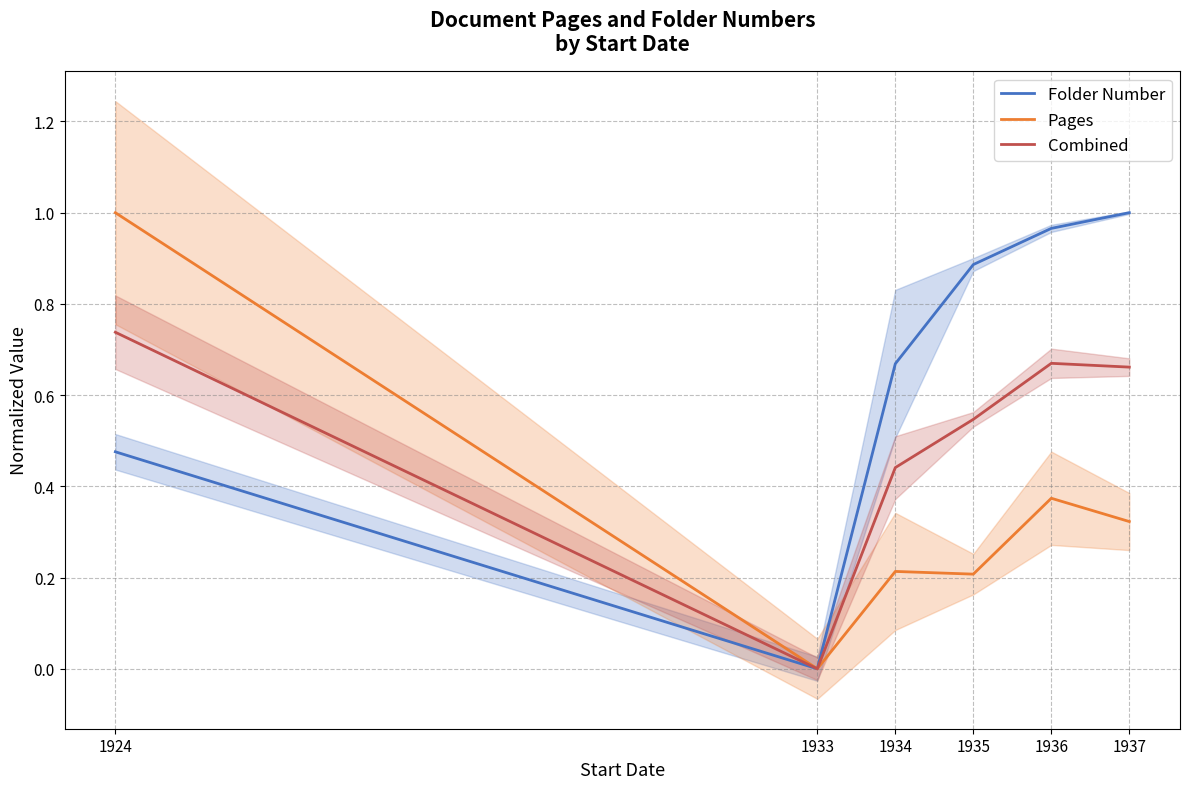

What is the difference between the maximum and minimum values in the Combined series?

0.7